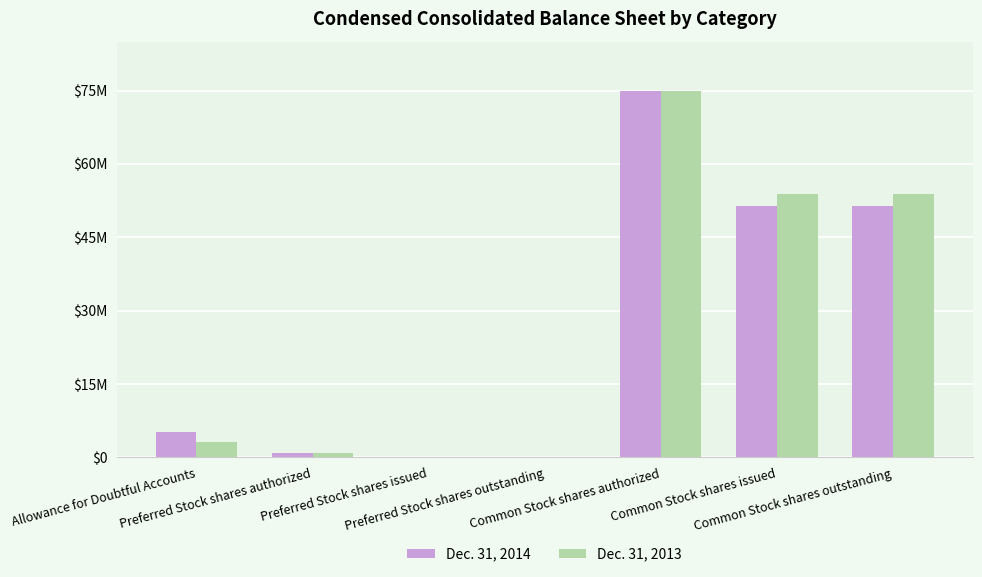

Where is Dec. 31, 2014 nearest to the value 37500000?

Common Stock shares issued